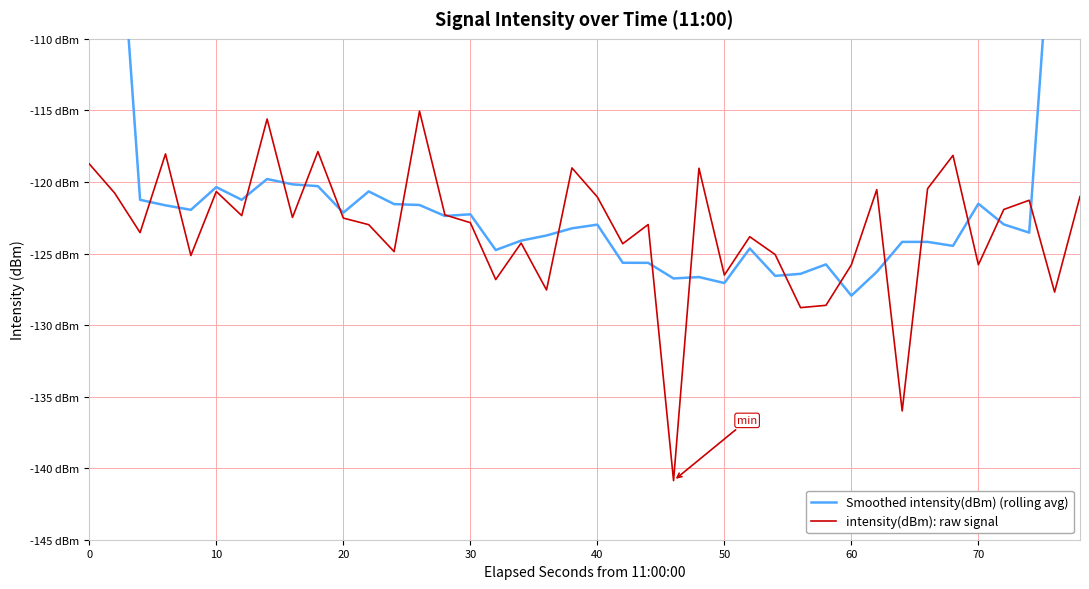

Reading right to left, list all the values displayed in this chart.

Smoothed intensity(dBm) (rolling avg): -74.0	-98.4	-123.5	-123.0	-121.5	-124.5	-124.2	-124.2	-126.3	-127.9	-125.8	-126.4	-126.6	-124.6	-127.1	-126.6	-126.7	-125.7	-125.6	-123.0	-123.2	-123.7	-124.1	-124.8	-122.3	-122.4	-121.6	-121.5	-120.7	-122.1	-120.3	-120.2	-119.8	-121.2	-120.4	-121.9	-121.6	-121.2	-96.2	-72.6
intensity(dBm): raw signal: -121.0	-127.7	-121.3	-121.9	-125.8	-118.1	-120.5	-136.0	-120.5	-125.8	-128.6	-128.8	-125.1	-123.8	-126.5	-119.0	-140.9	-123.0	-124.3	-121.1	-119.0	-127.5	-124.3	-126.8	-122.8	-122.3	-115.1	-124.9	-123.0	-122.5	-117.9	-122.5	-115.6	-122.4	-120.7	-125.1	-118.0	-123.5	-120.8	-118.7